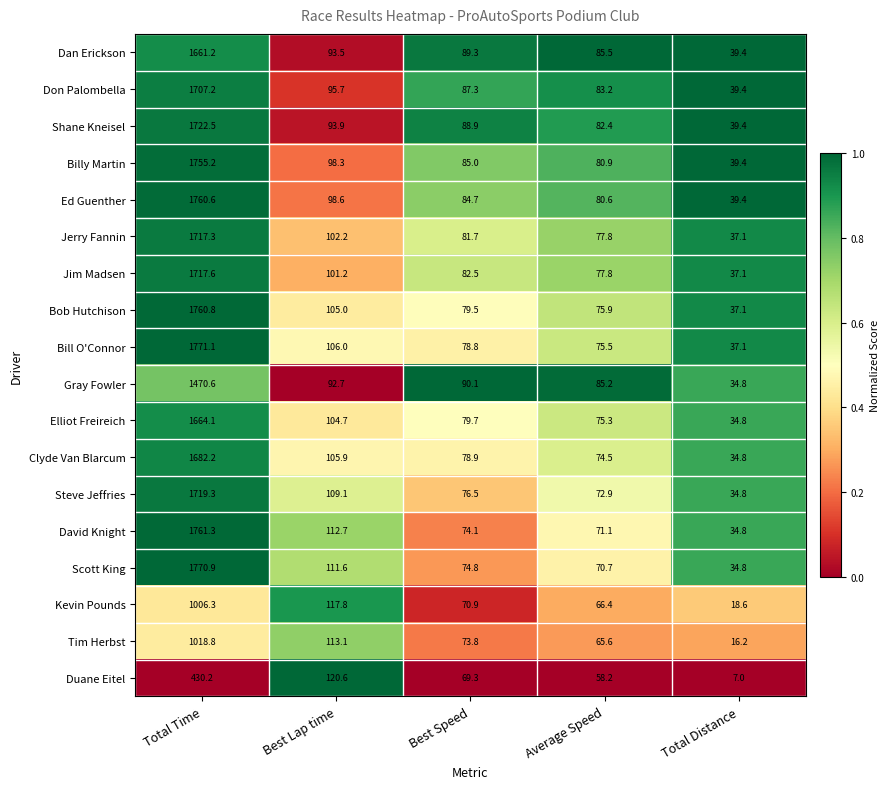

How many categories are shown in the chart?

5